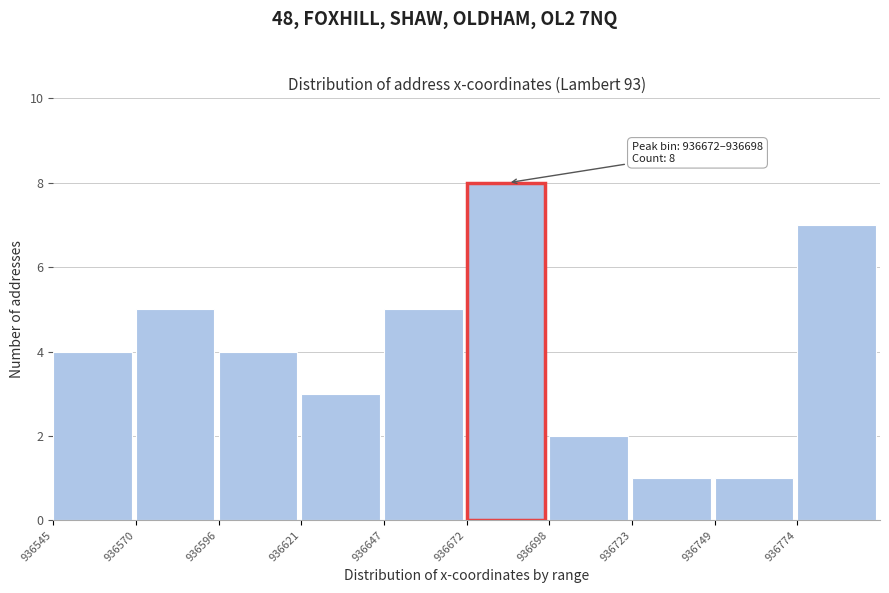

Which range on the x-axis has the tallest bar?

936672.5 to 936698.0